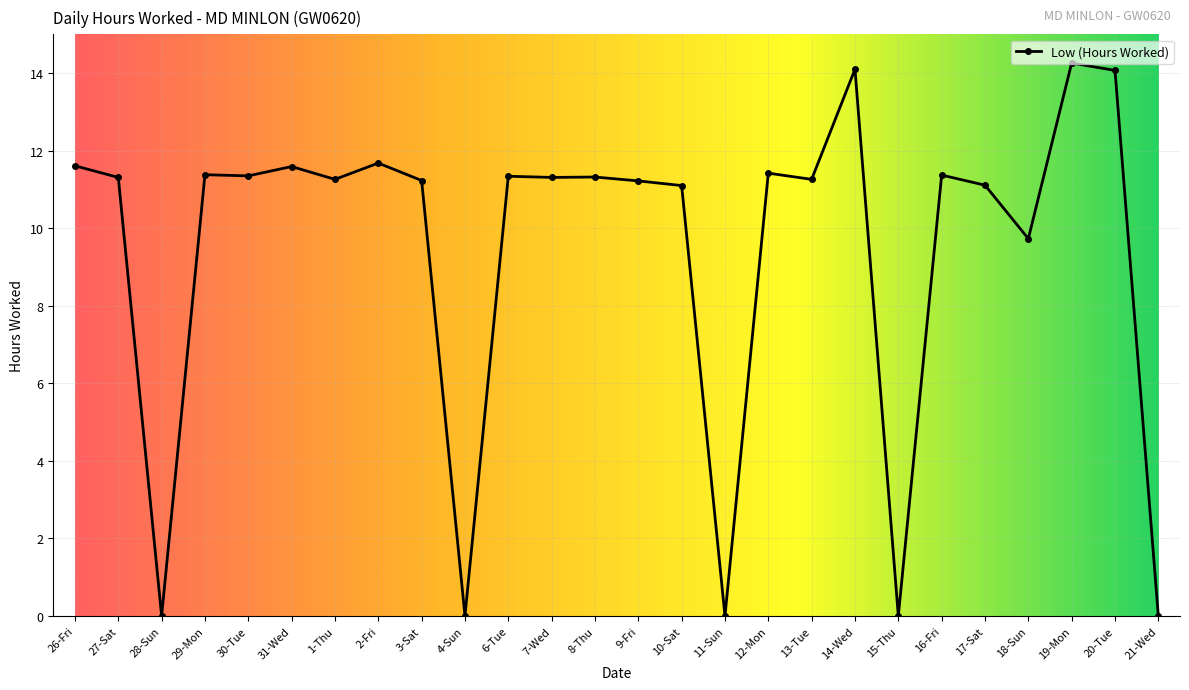

What is the maximum value shown in the chart?

14.3